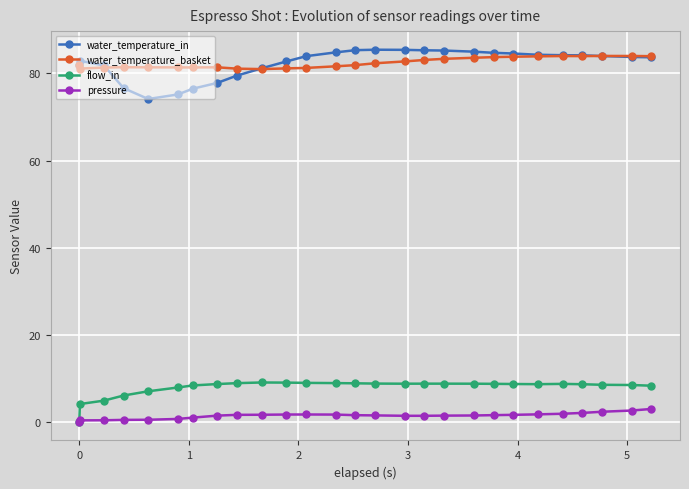

What is the greatest value displayed?

85.5